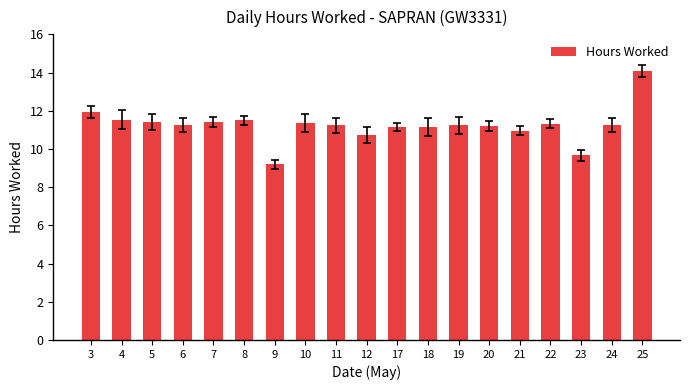

What is the ratio of the value at 8 to the value at 3?

1.0